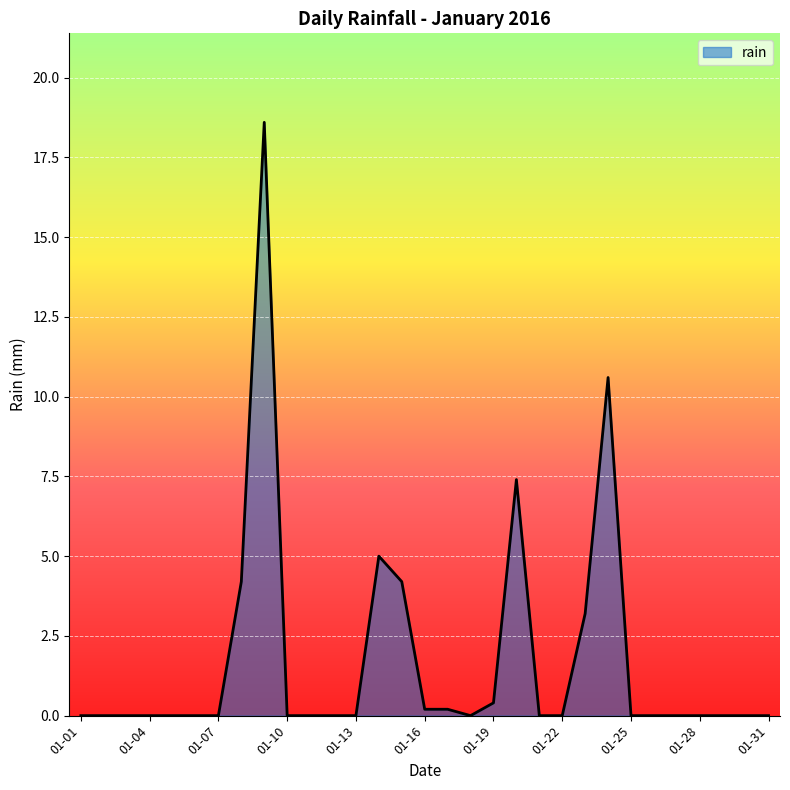

What is the difference between the maximum and minimum values?

18.6